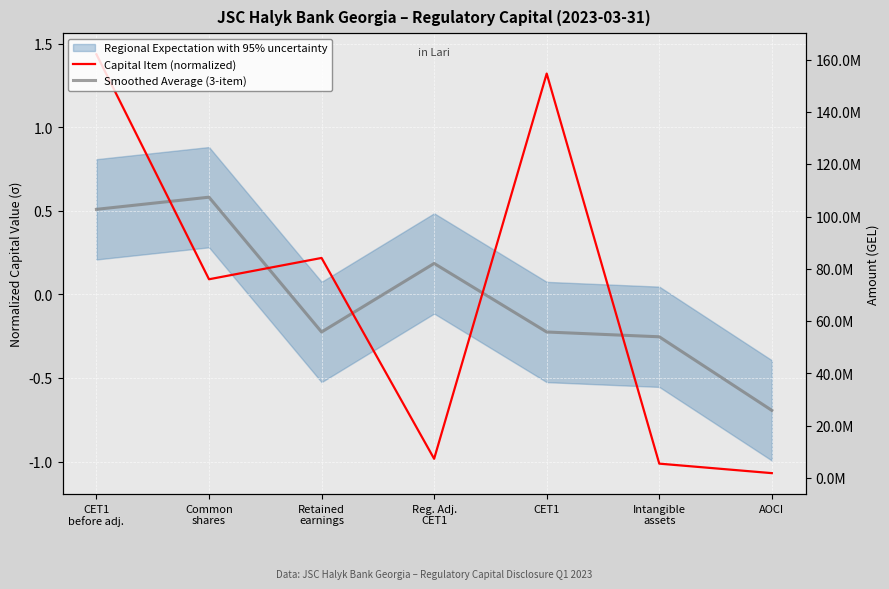

Rank the categories by Capital Item (normalized) value from lowest to highest.

AOCI, Intangible
assets, Reg. Adj.
CET1, Common
shares, Retained
earnings, CET1, CET1
before adj.